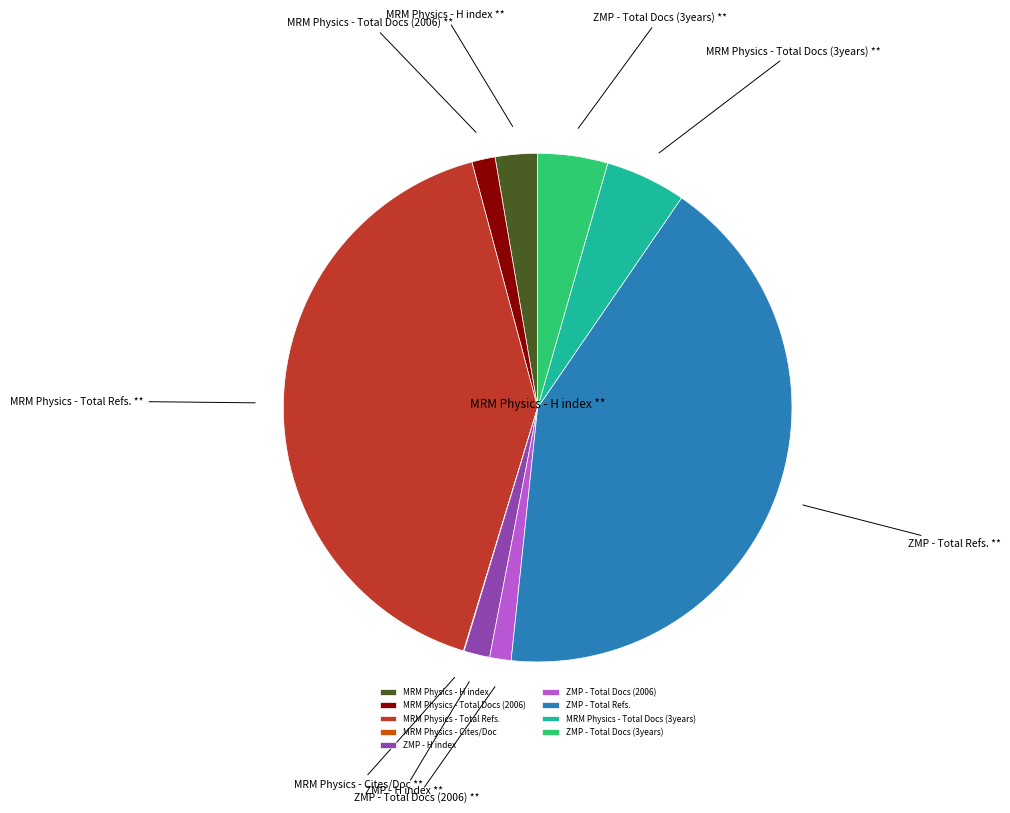

Do ZMP - Total Refs. and MRM Physics - Total Docs (2006) together represent more than half of the pie?

No